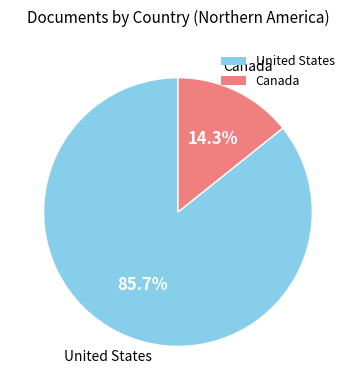

What percentage is NOT represented by United States?

14.3%